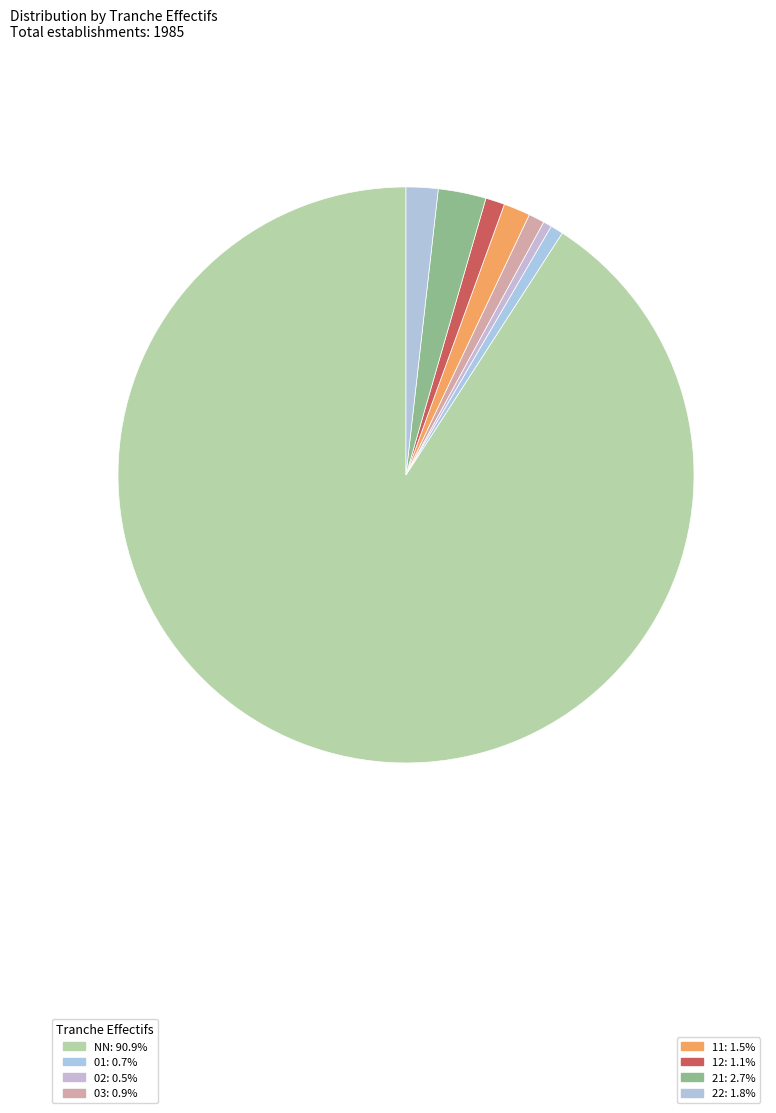

Which slice is the largest?

NN